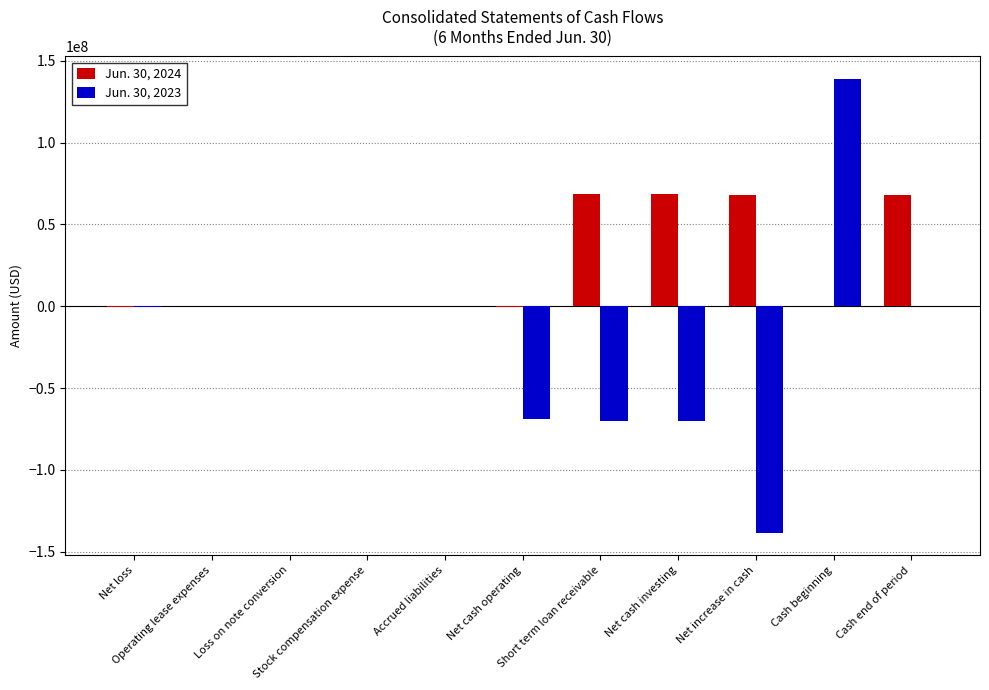

What is the greatest value displayed?

138813673